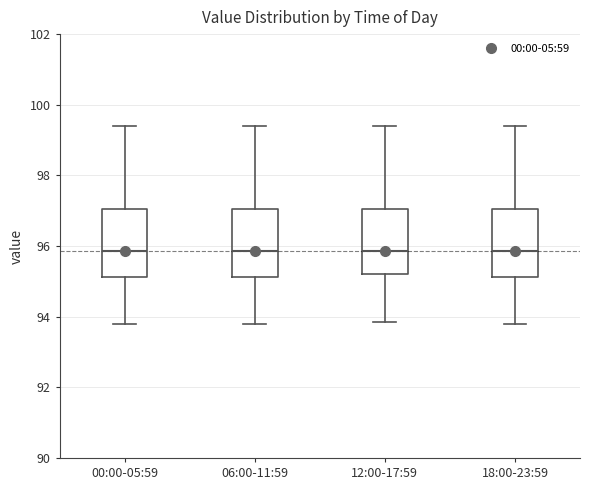

Reading left to right, read every box against the y-axis: the position of its median line, the range the box covers, and the ends of its whiskers. The values are not printed on the chart, so give them approximately, as read against the axis.

00:00-05:59: median 95.8, box 95.2 to 97.0, whiskers 93.8 to 99.4
06:00-11:59: median 95.8, box 95.2 to 97.0, whiskers 93.8 to 99.4
12:00-17:59: median 95.8, box 95.2 to 97.0, whiskers 93.8 to 99.4
18:00-23:59: median 95.8, box 95.2 to 97.0, whiskers 93.8 to 99.4